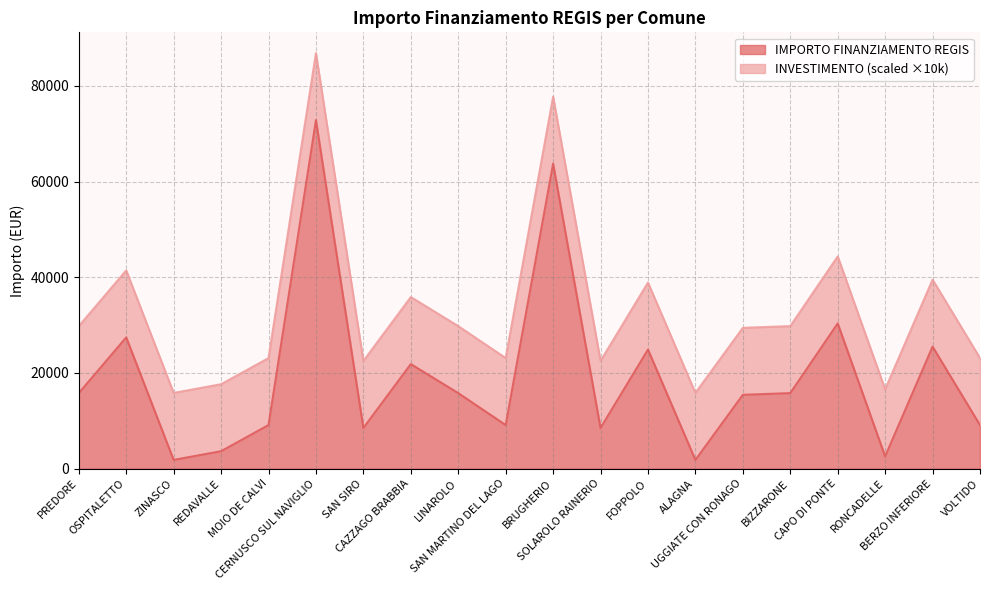

What is the difference between the values at ALAGNA and BERZO INFERIORE?

23673